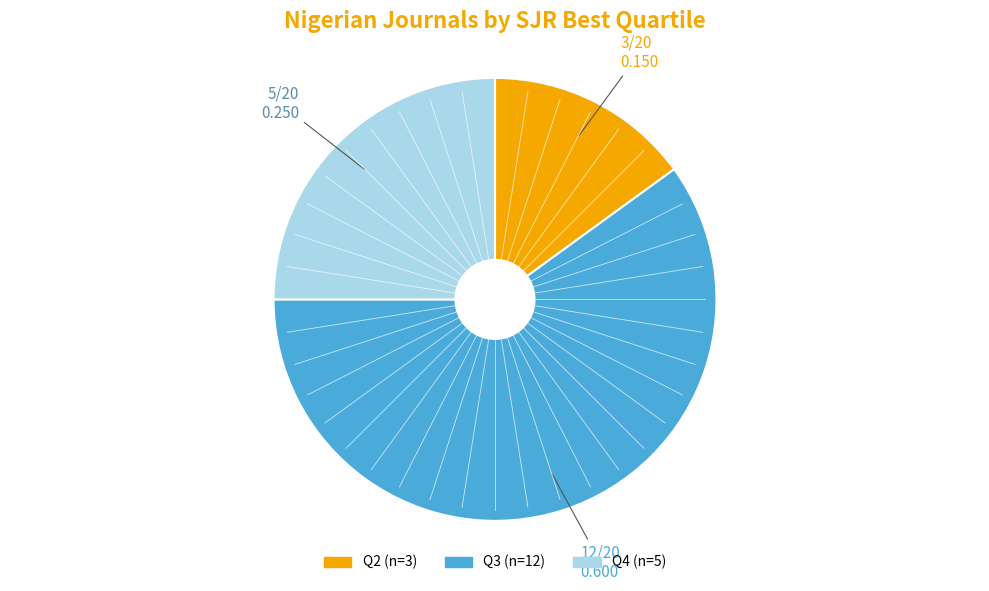

Approximately how many times larger is the value at Q4 compared to Q3?

0.4